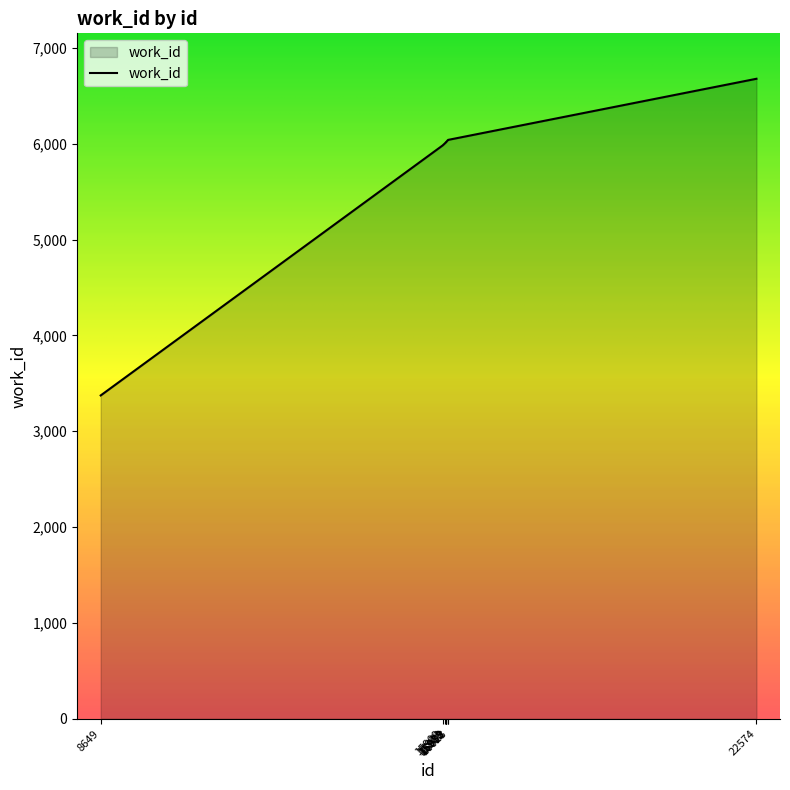

What is the smallest value displayed?

3373